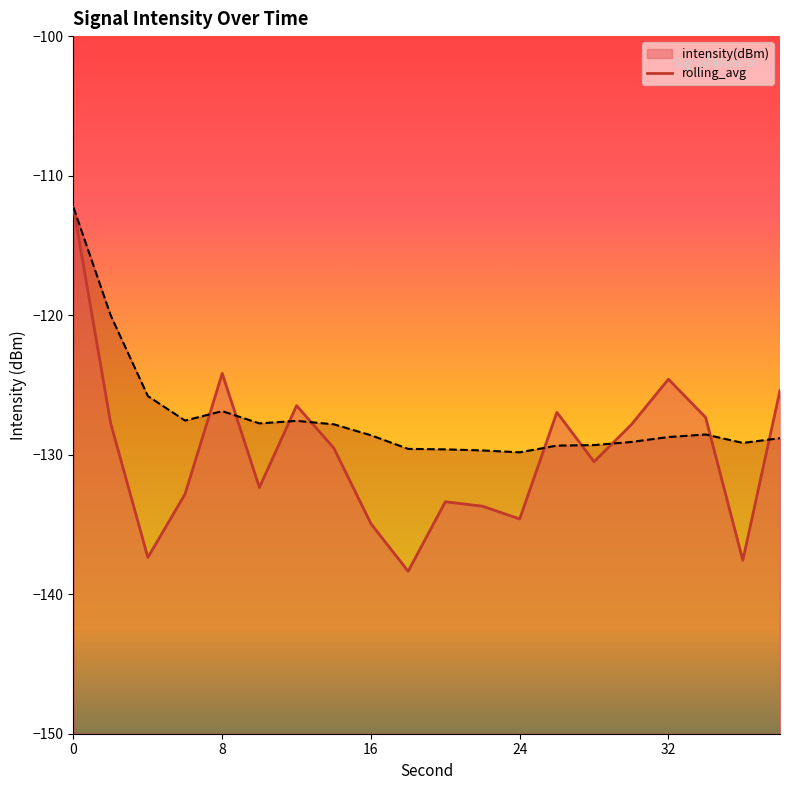

How many distinct data groups are displayed?

2